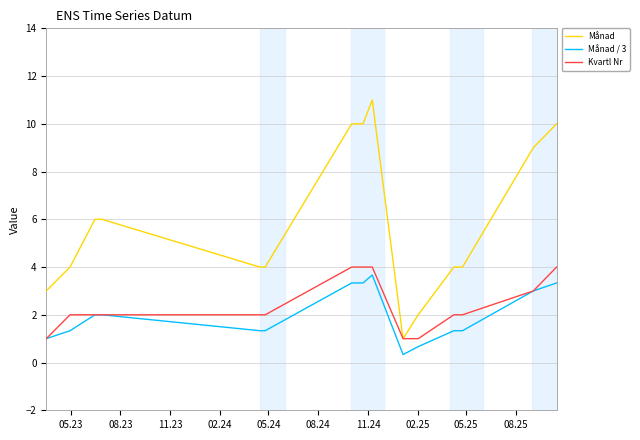

True or false: Månad / 3 and Månad cross at least once.

False